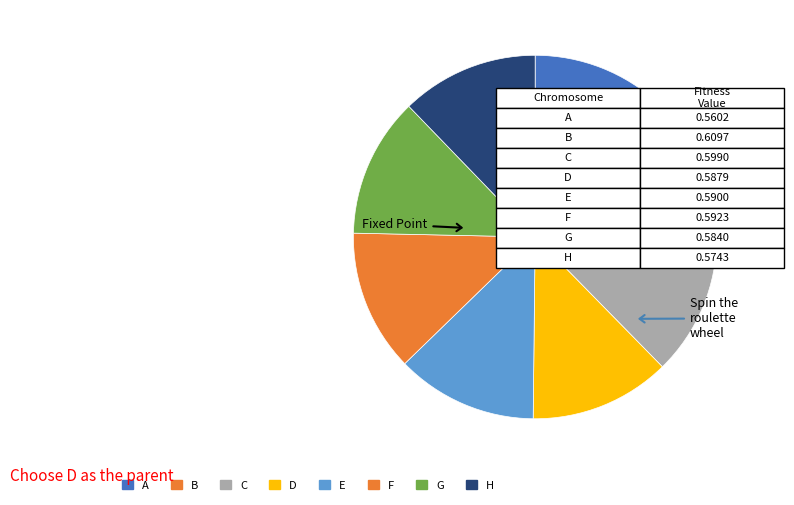

How many segments does this pie chart have?

8